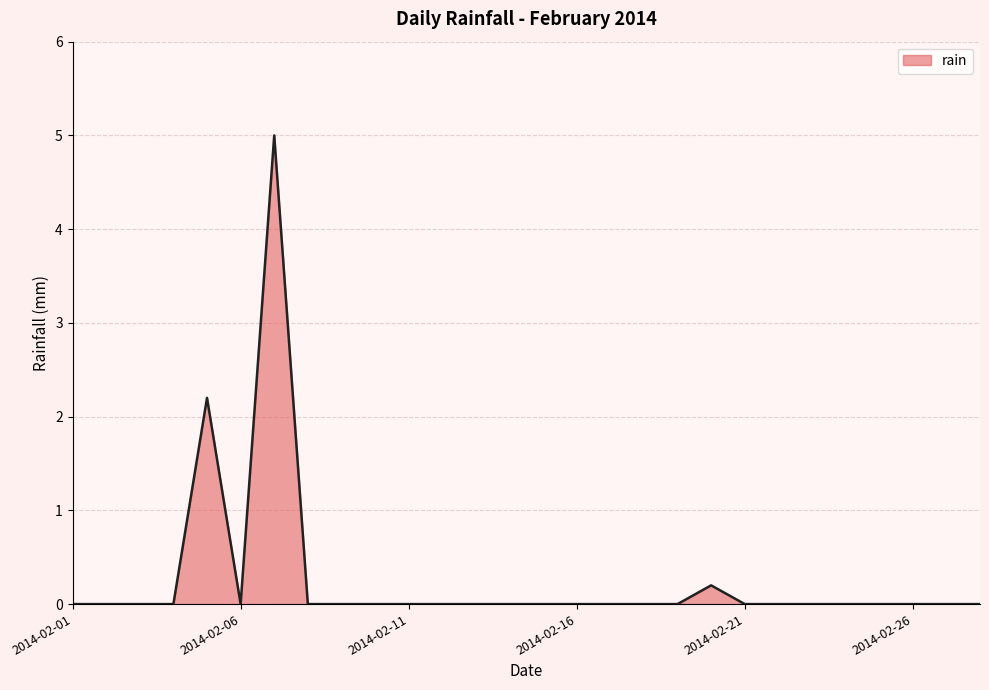

What is the greatest value displayed?

5.0